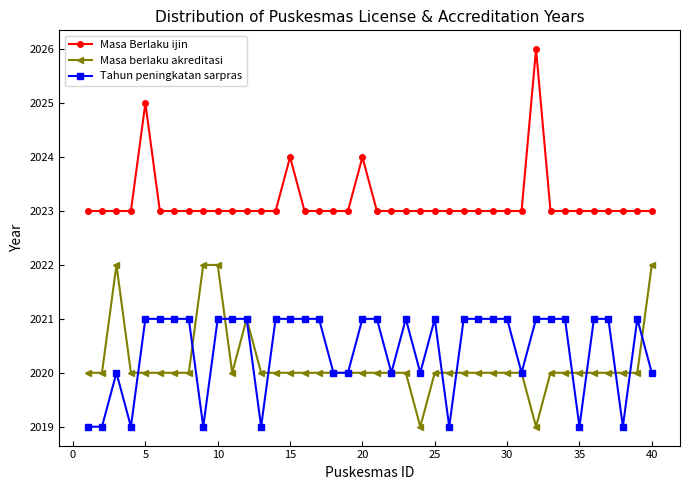

True or false: Masa Berlaku ijin has more than 2 interior local peaks.

True